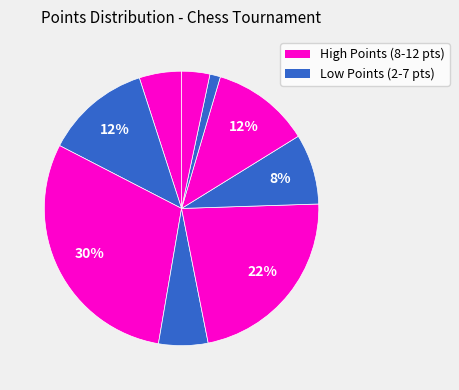

What is the smallest slice in the pie chart?

2